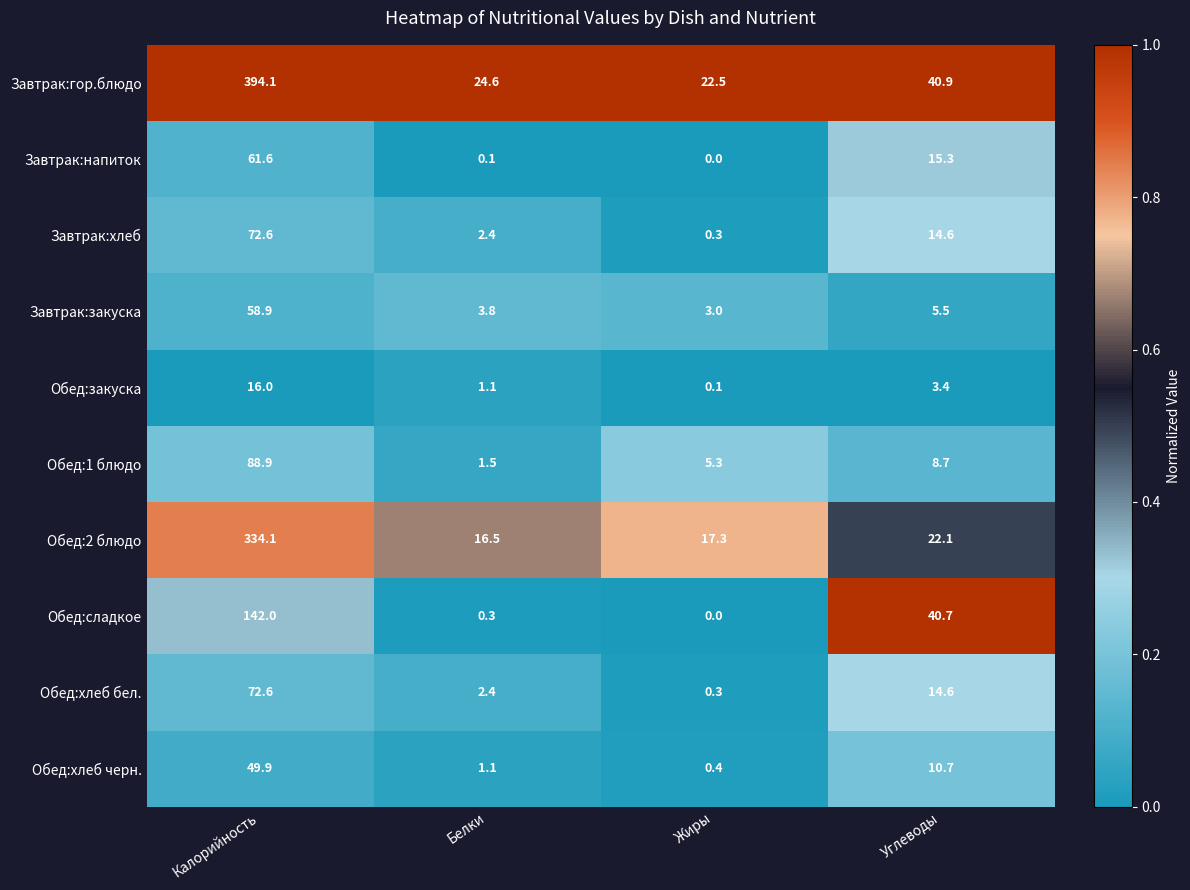

What is the greatest value displayed?

394.1